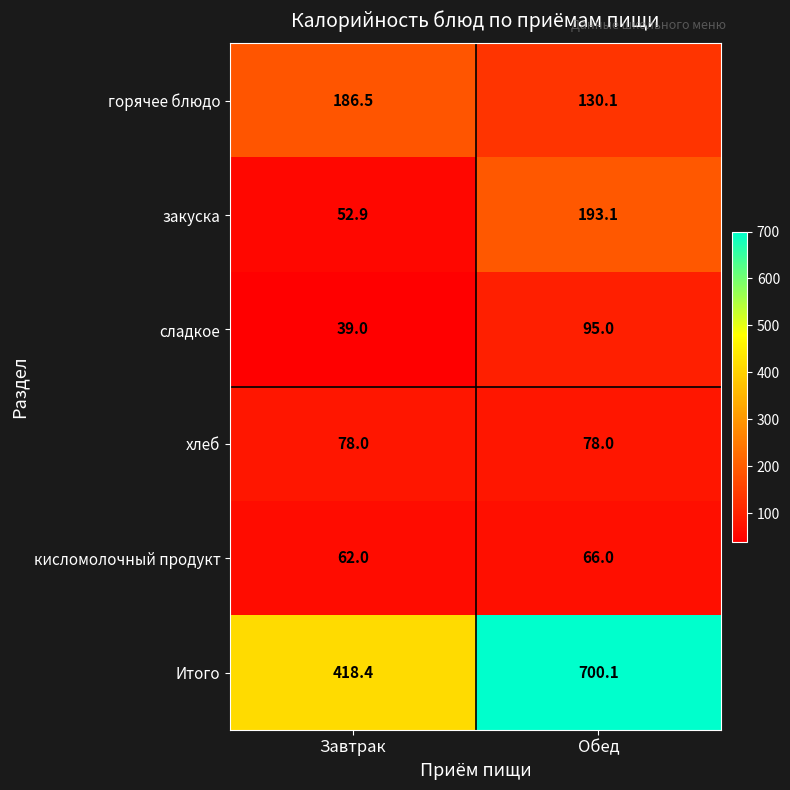

The закуска series shows 73.0 at Завтрак. True or false?

False